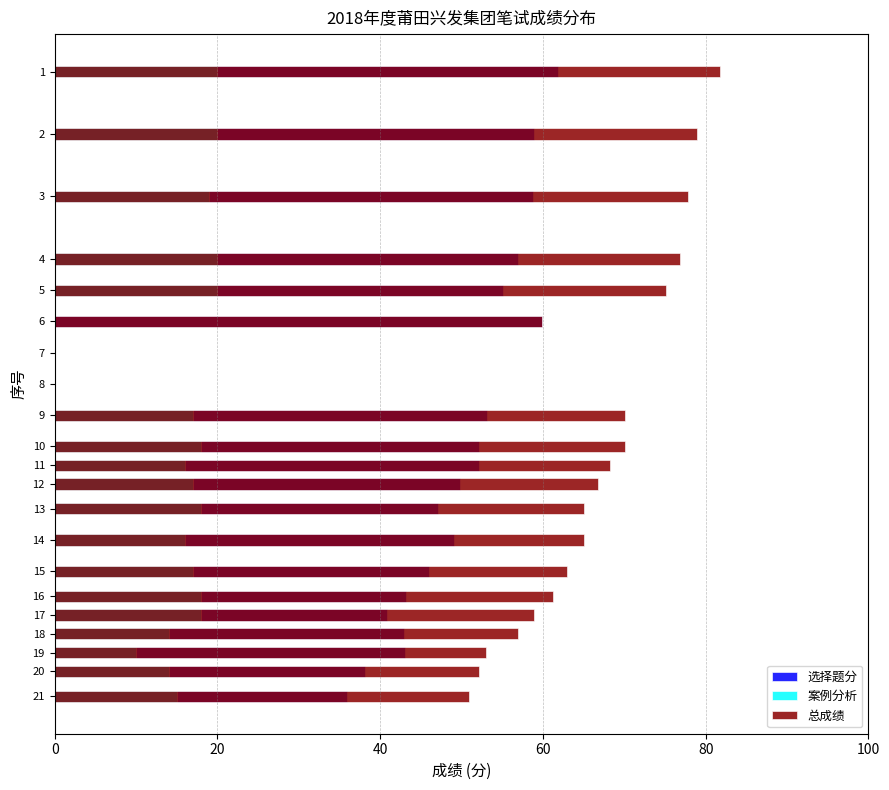

How many groups of bars are there?

21